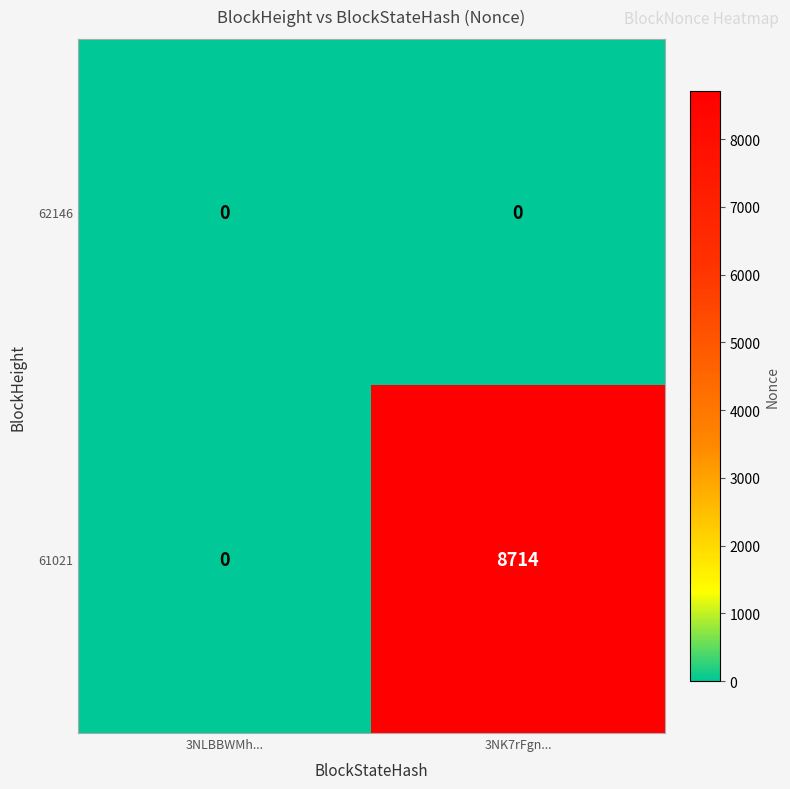

Which series has the largest total across all categories?

61021